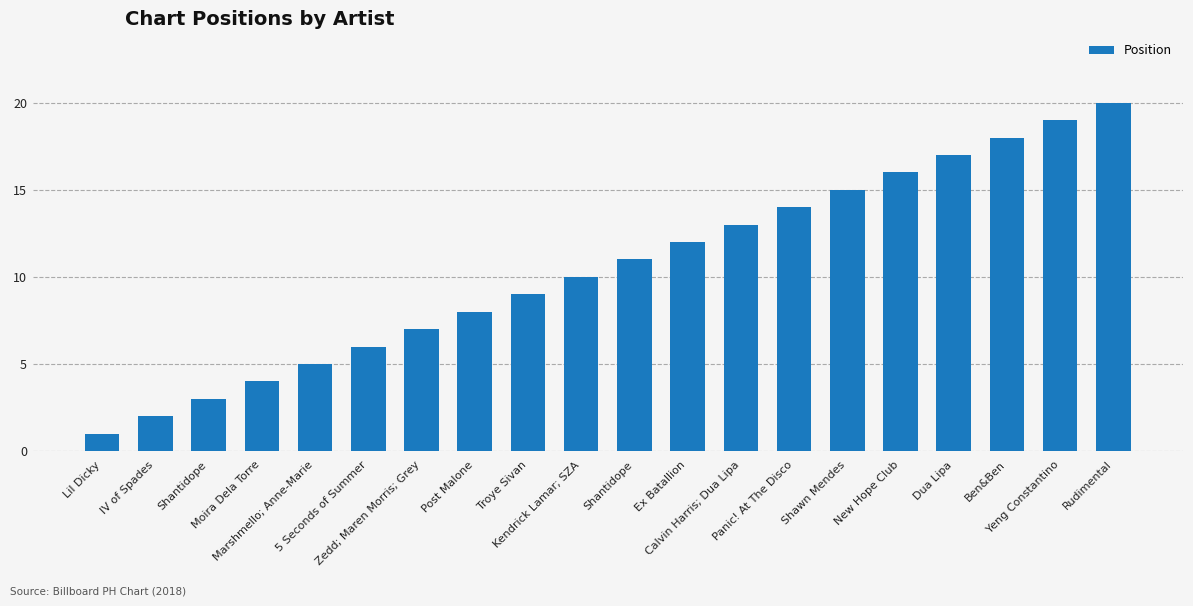

Does the chart contain any negative values?

No